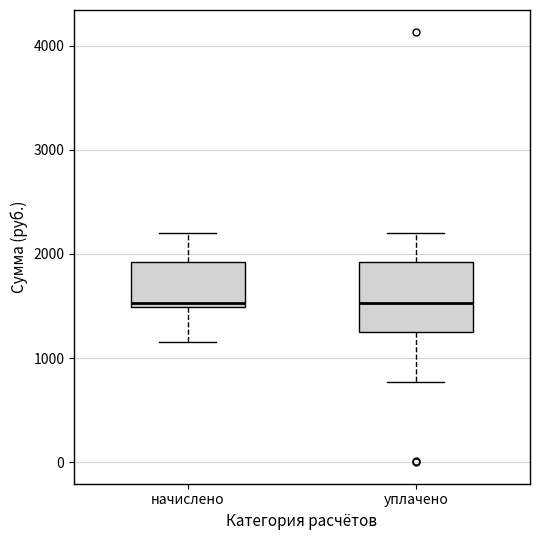

Which box is the tallest, from its lower edge to its upper edge?

уплачено